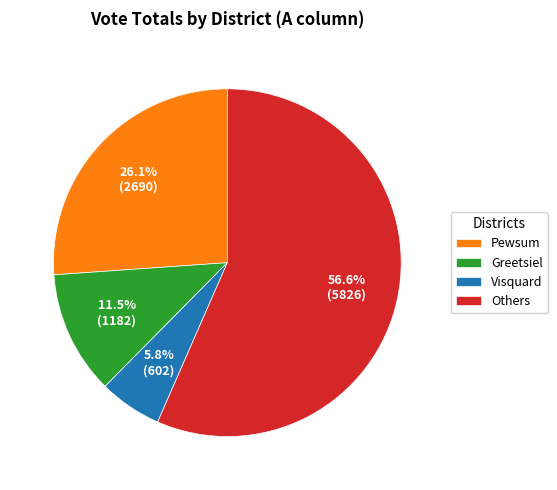

Which slice is the smallest?

Visquard